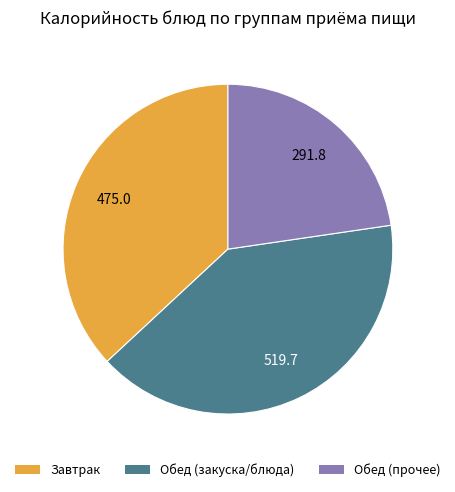

Is there any slice that represents more than half of the pie?

No